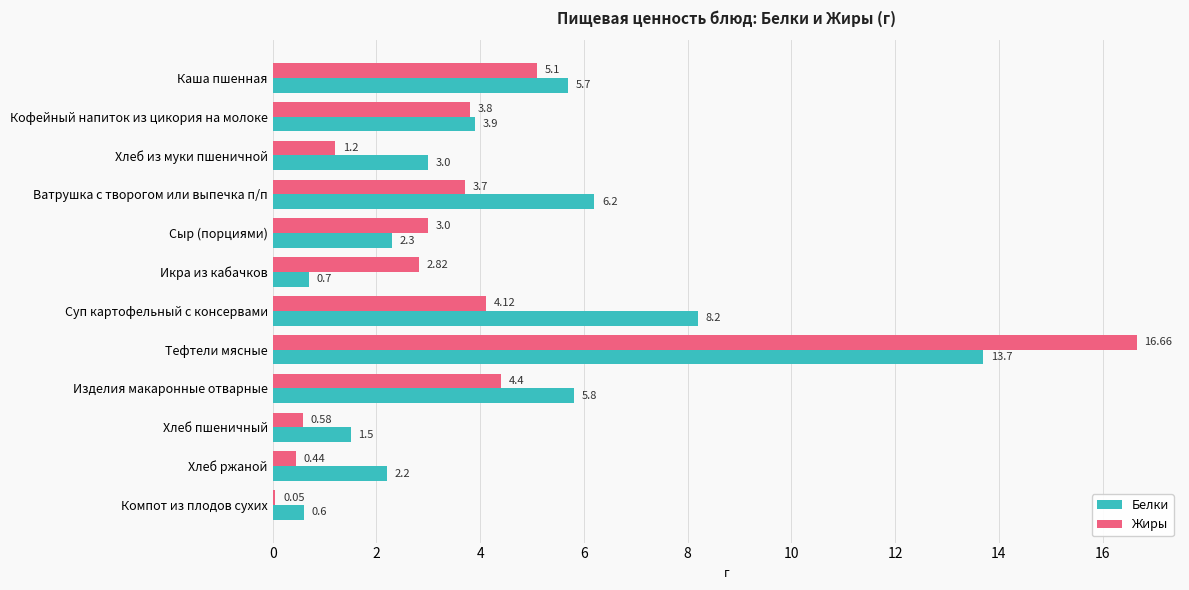

What is the sum of the Жиры values at Изделия макаронные отварные and Тефтели мясные?

21.1